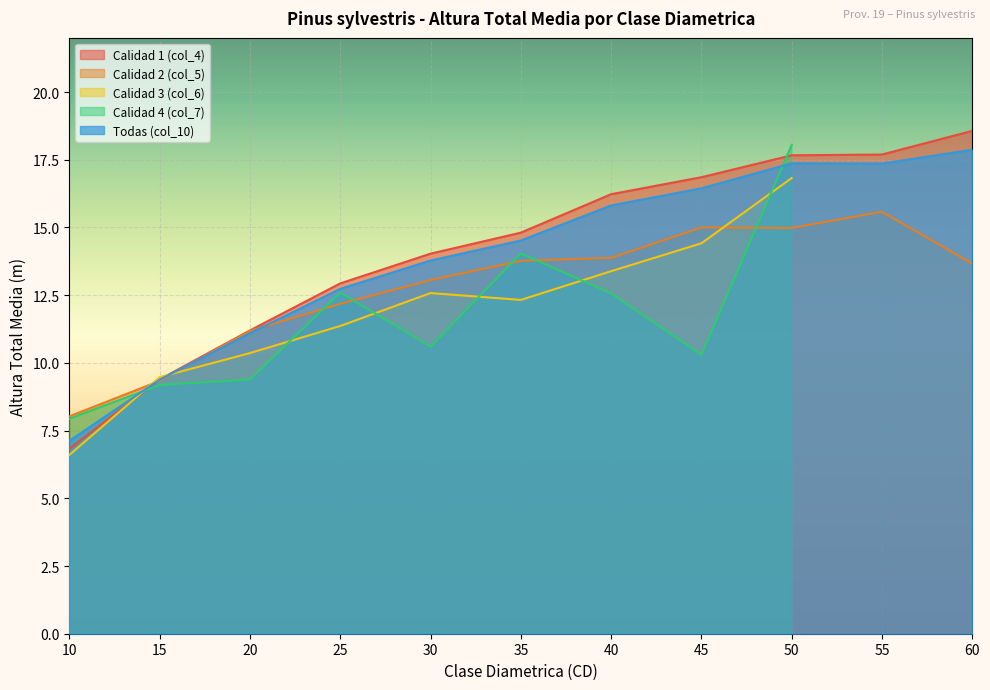

At which label does Todas (col_10) reach its minimum?

10